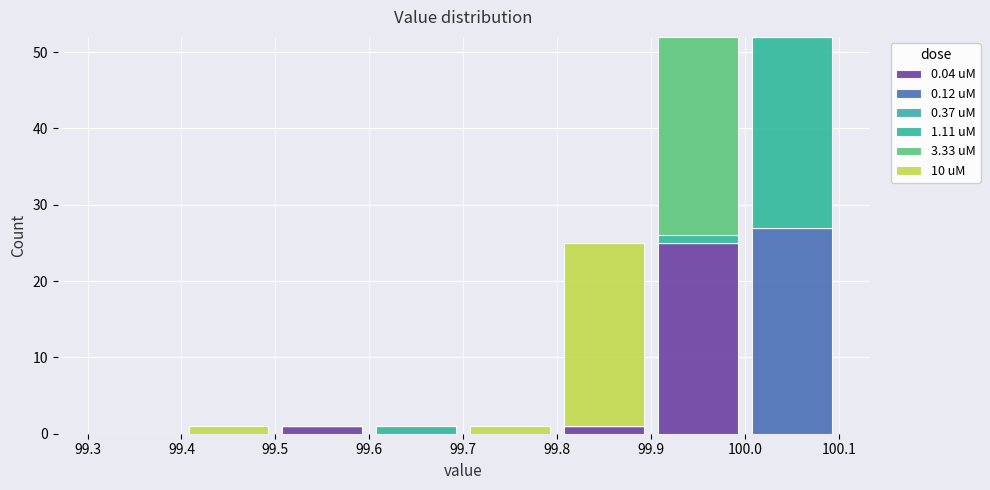

What is the total height of the stacked bar covering 99.7 to 99.8 on the x-axis? The values are not printed on the chart, so give them approximately, as read against the axis.

1